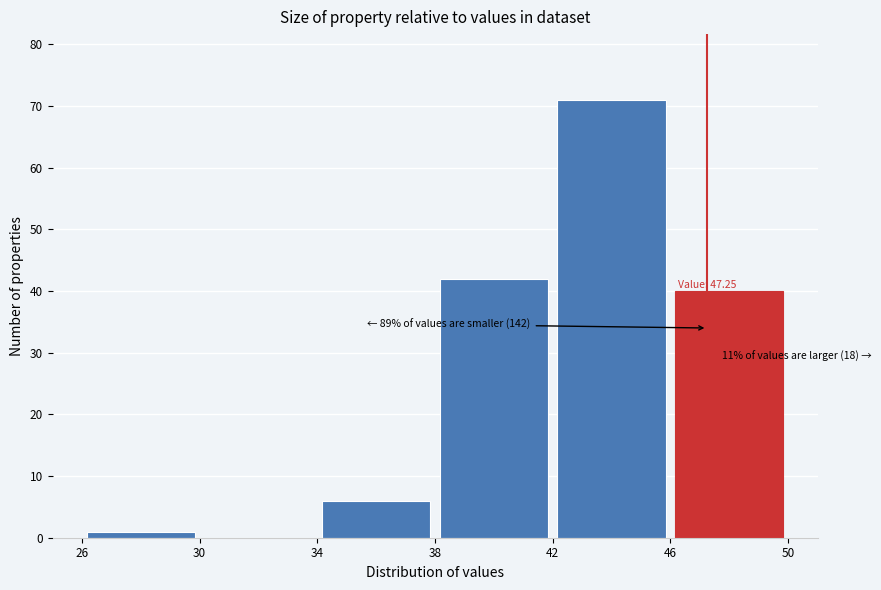

Over which range of the x-axis is the bar tallest?

42 to 46